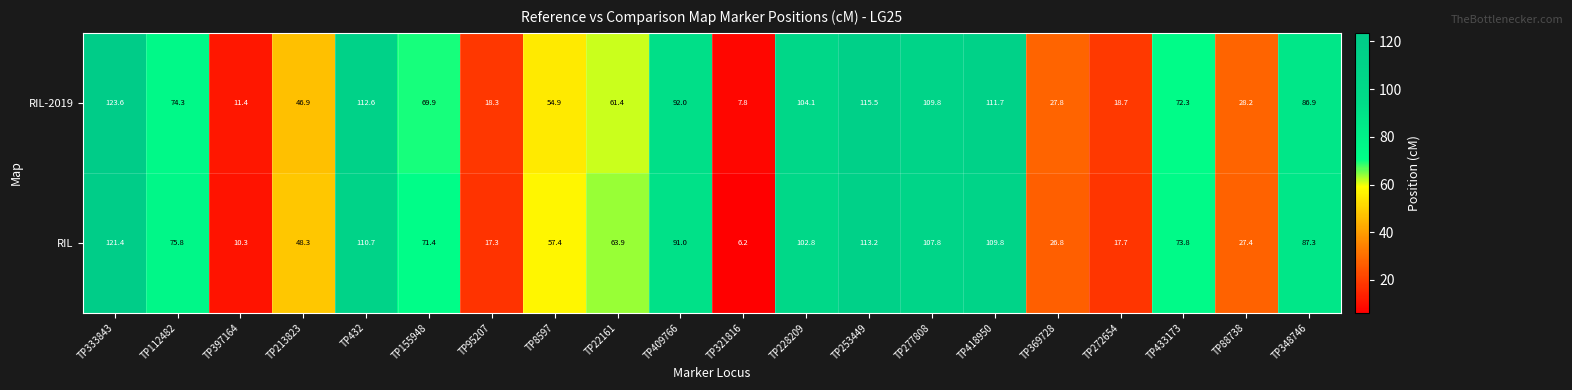

At which category is the sum across all series the highest?

TP333843